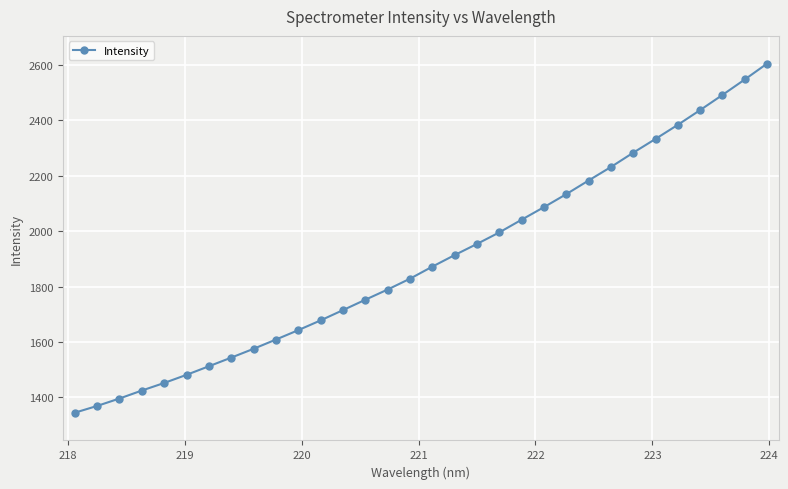

How many values are below 1871?

16